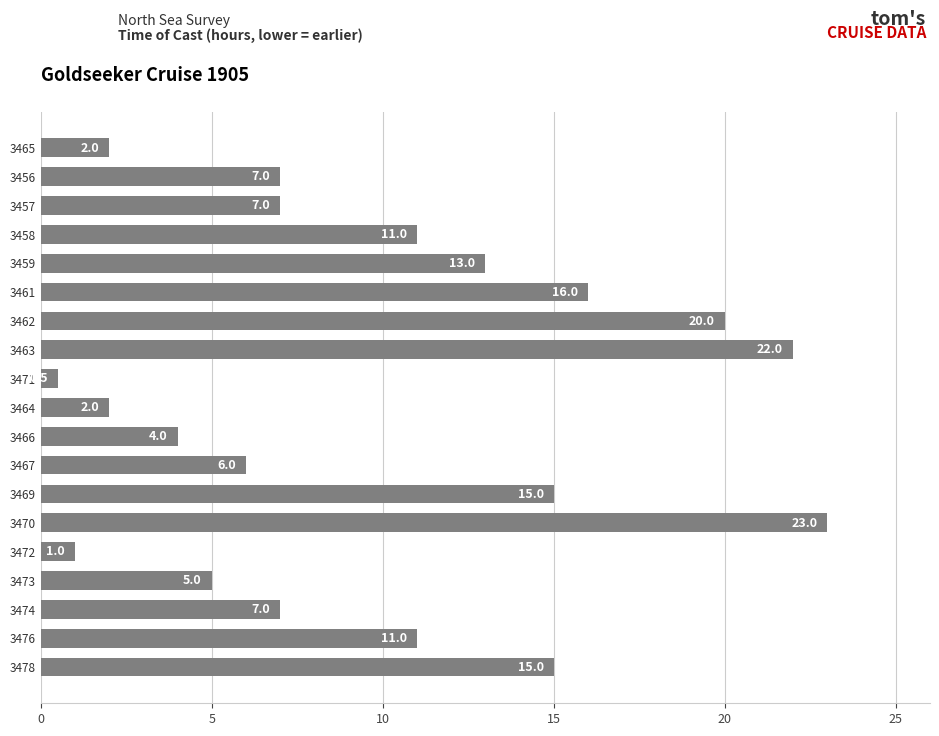

True or false: the data shows 24.8 at 3478.

False